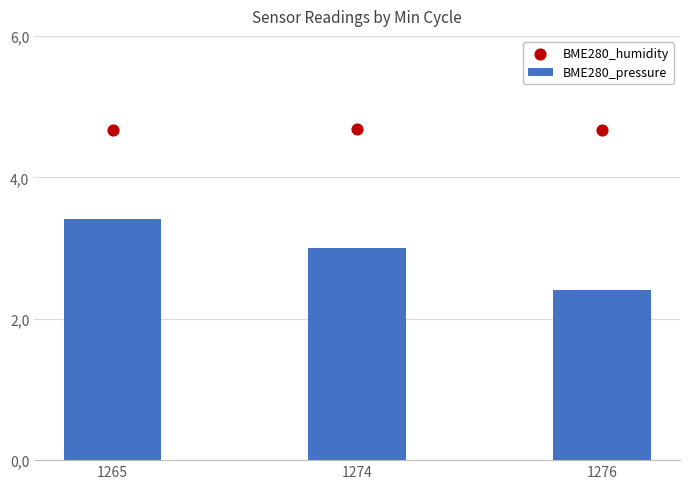

What are all the series names shown in the legend?

BME280_pressure, BME280_humidity